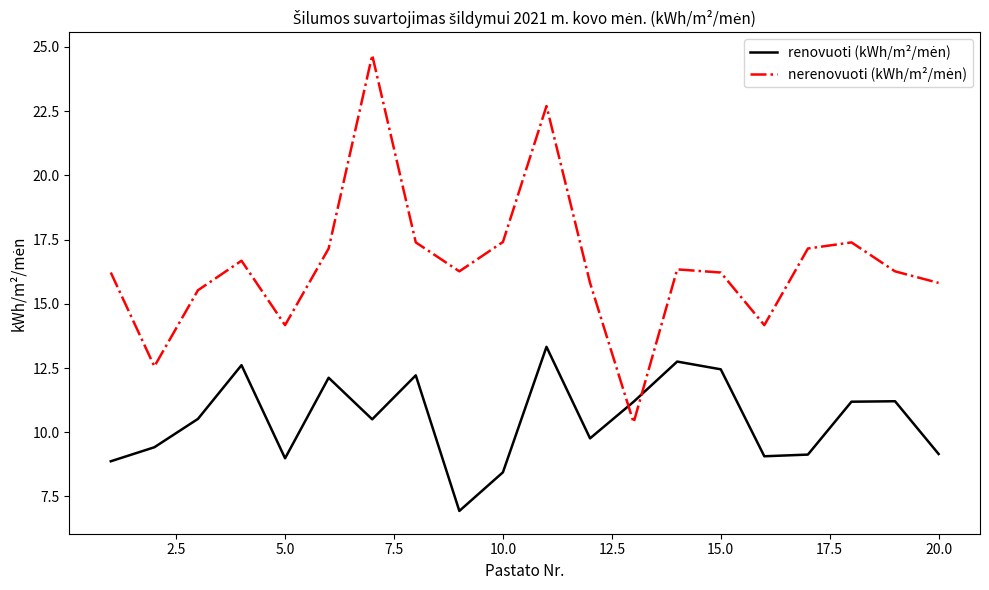

What is the minimum value for renovuoti (kWh/m²/mėn)?

6.9